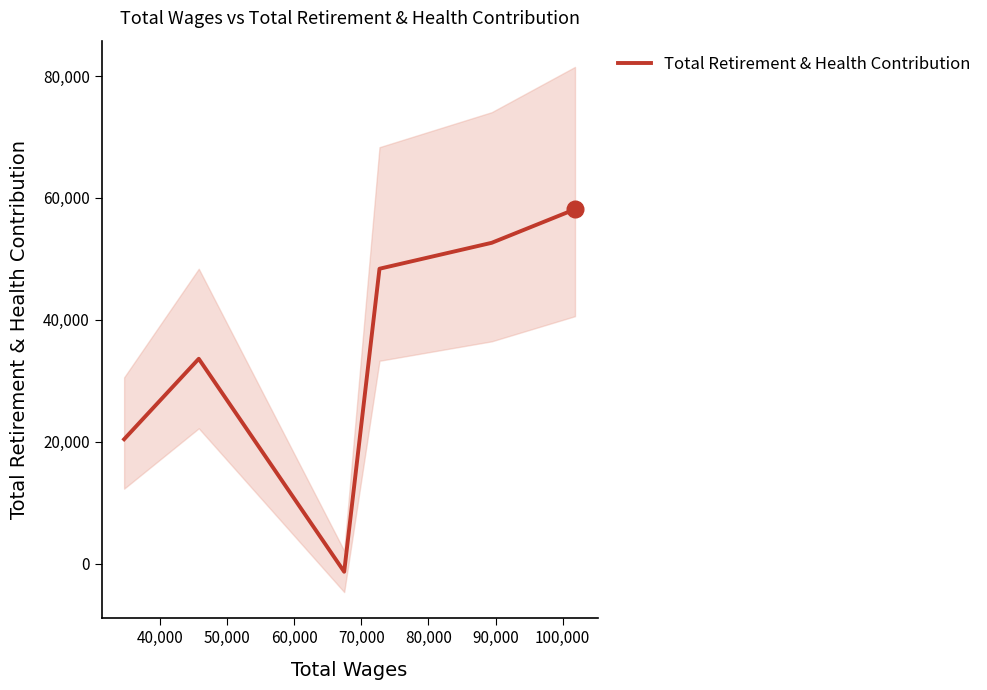

How many values exceed 48392?

2